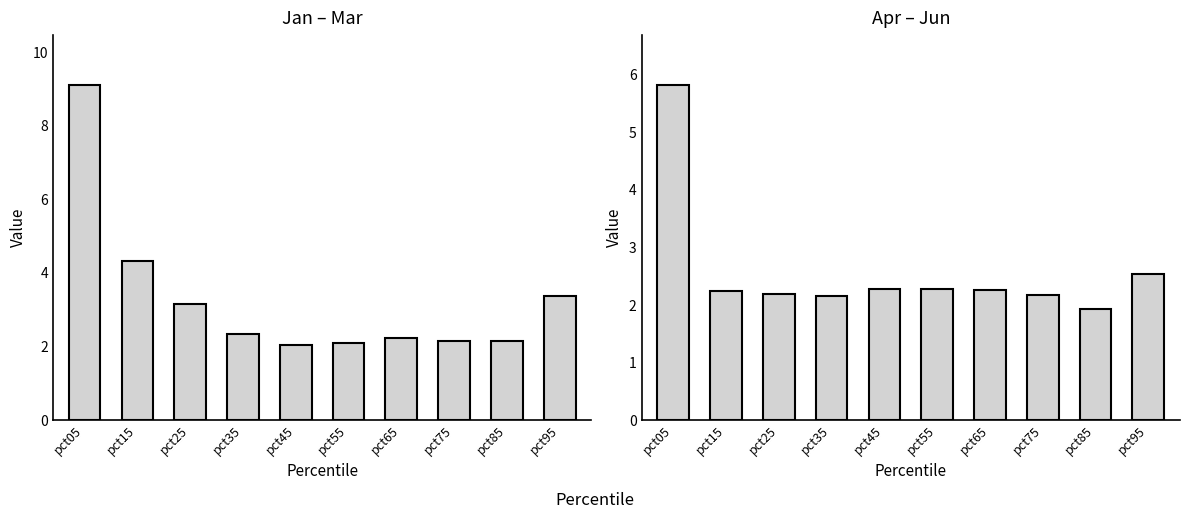

At which category does the chart reach its minimum across all series?

pct85